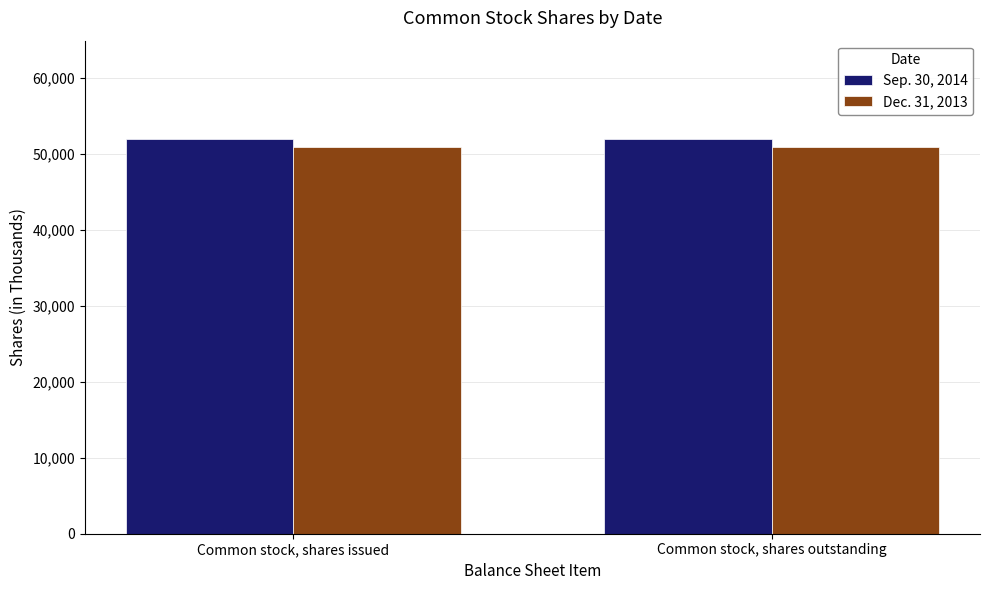

True or false: Sep. 30, 2014 has a value of 79324 at Common stock, shares outstanding.

False